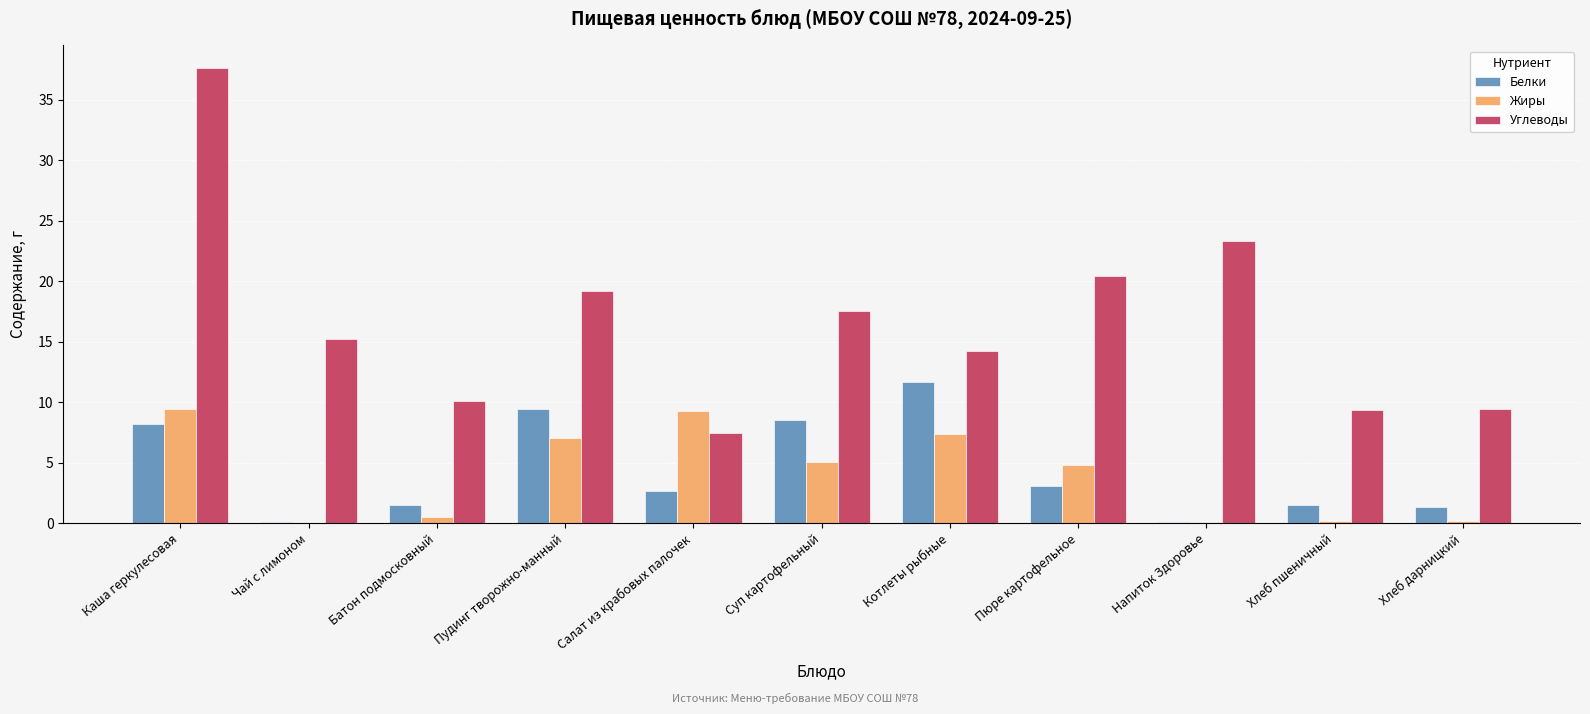

What are all the series names shown in the legend?

Белки, Жиры, Углеводы